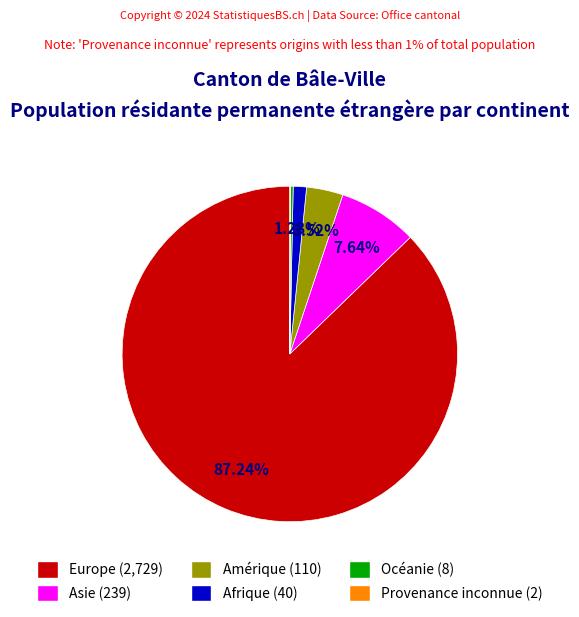

To the nearest percent, what is the difference between the largest and smallest slice percentages?

87%